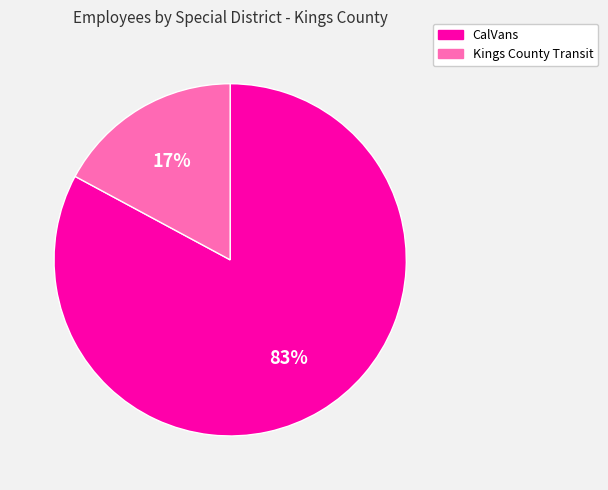

To the nearest percent, what is the average slice percentage?

50%